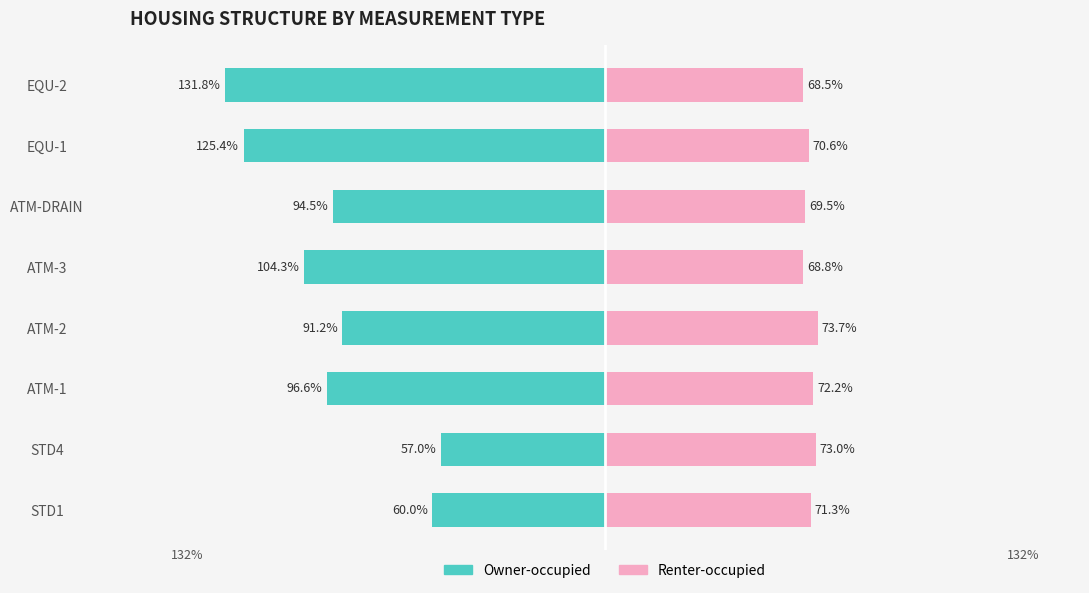

How many values in the Owner-occupied series exceed -94?

3